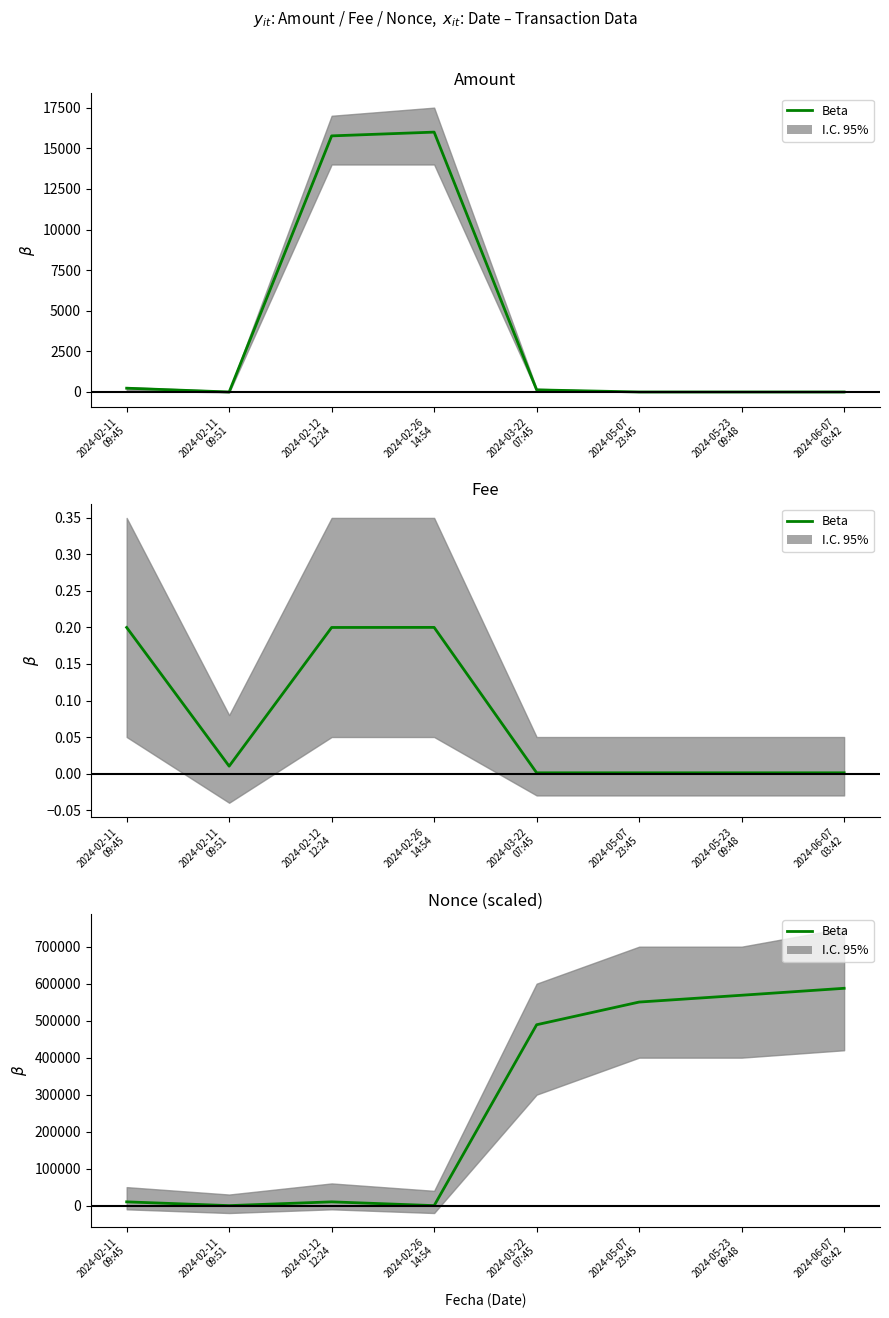

True or false: there are more than 0 points higher than both neighbors.

True